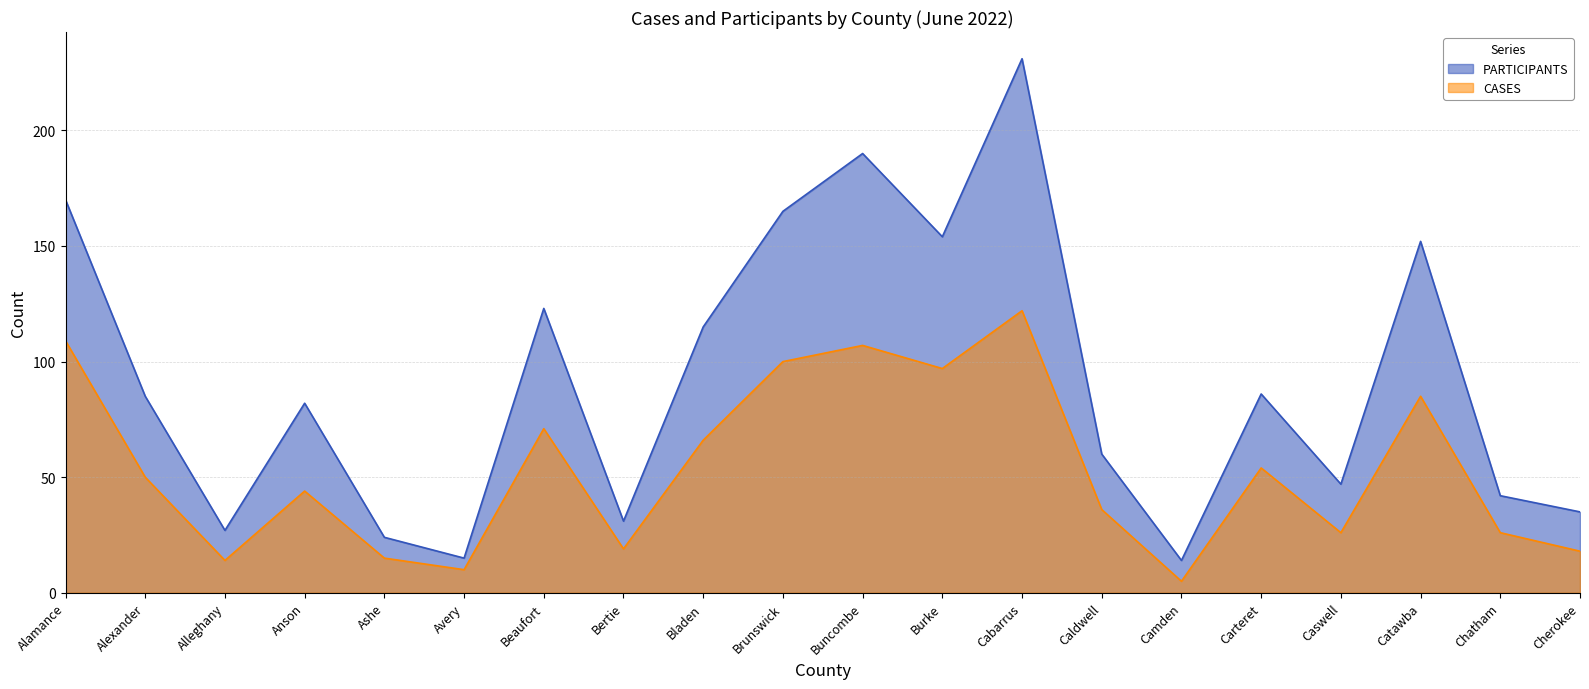

Which has a higher value, Carteret or Burke?

Burke